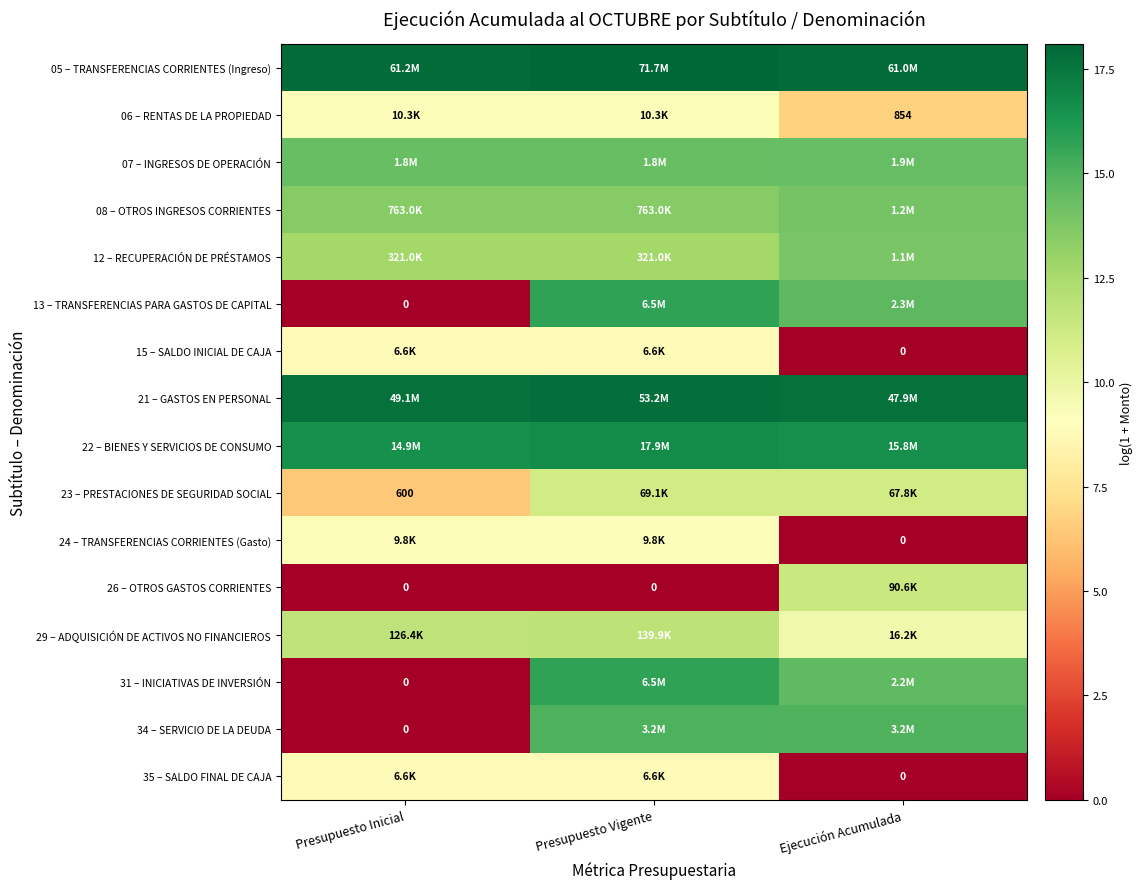

What is the difference between the highest and lowest values at Presupuesto Vigente?

18.1